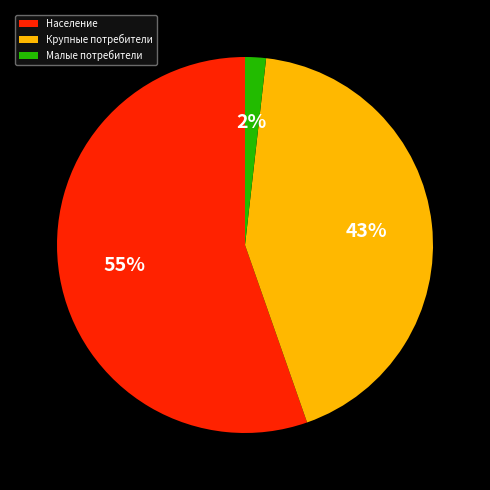

Which slice is the largest?

Население